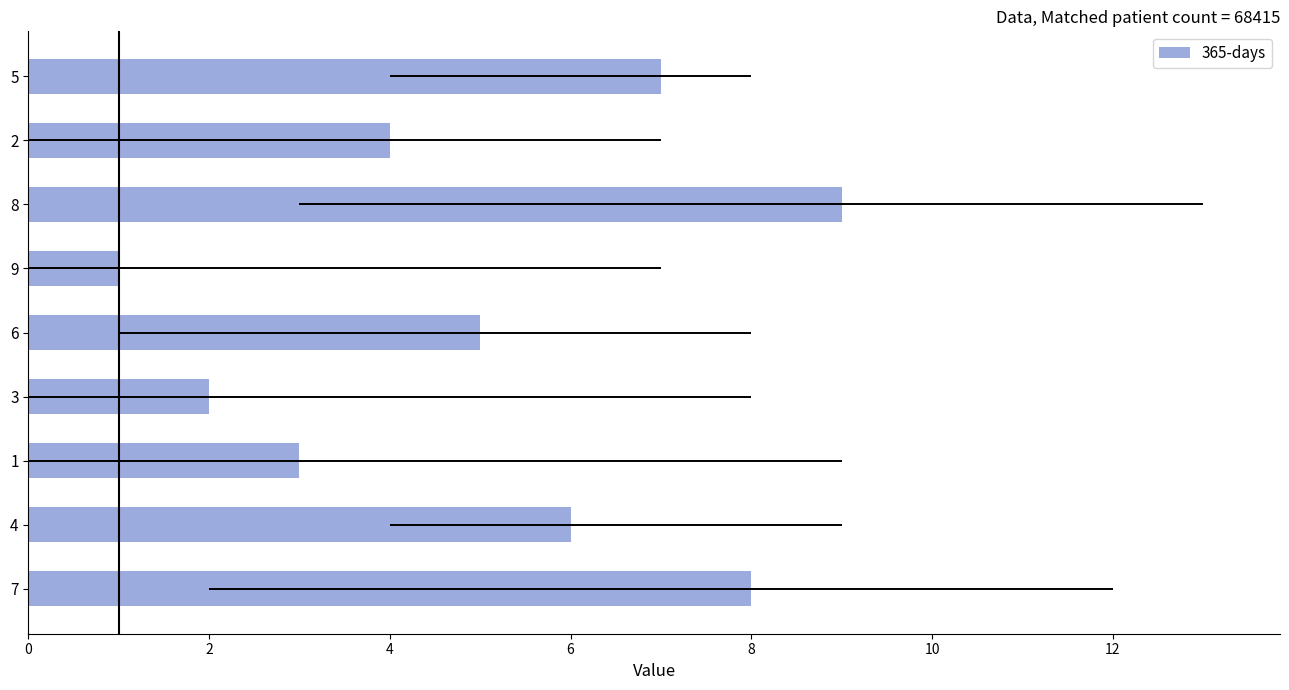

How many bars are there in total?

9